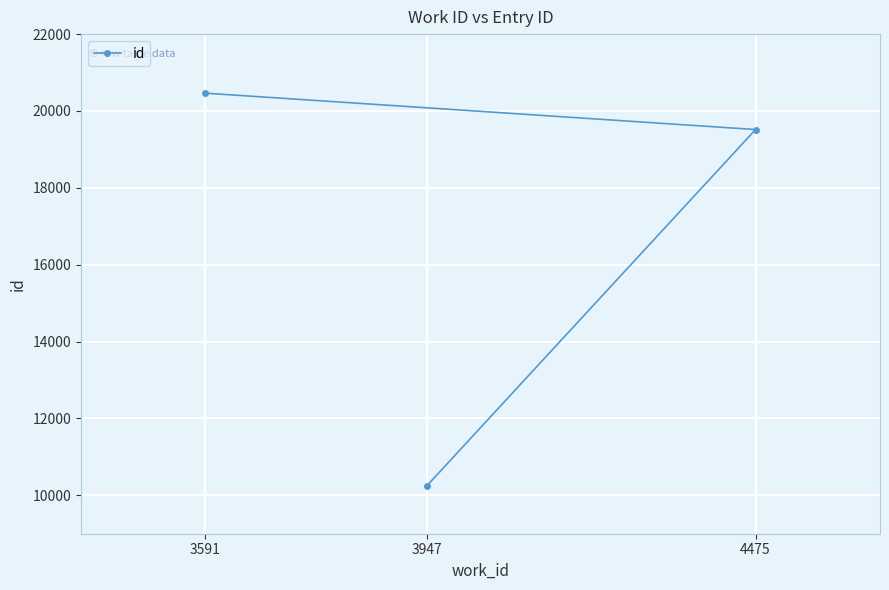

Rank the categories by value from highest to lowest.

3591, 4475, 3947